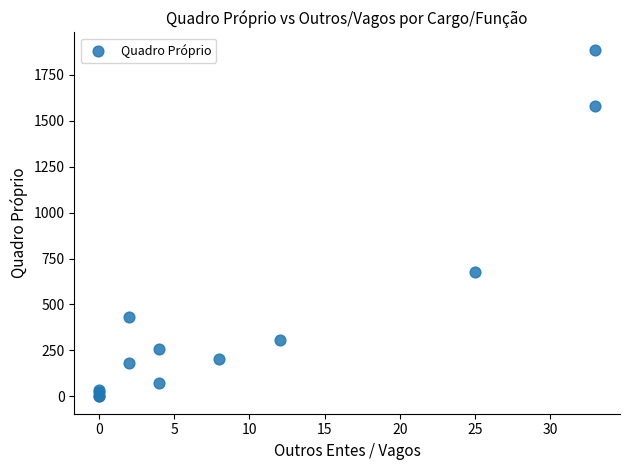

What Y value in the scatter plot is closest to 943?

676